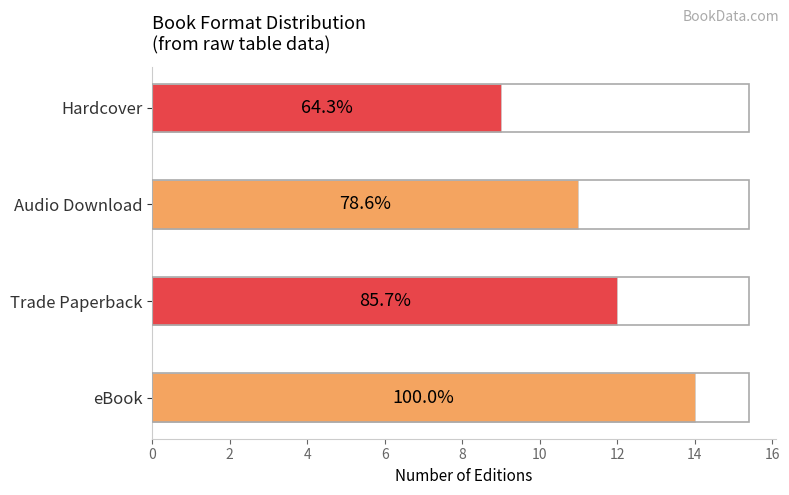

Does the chart contain any negative values?

No